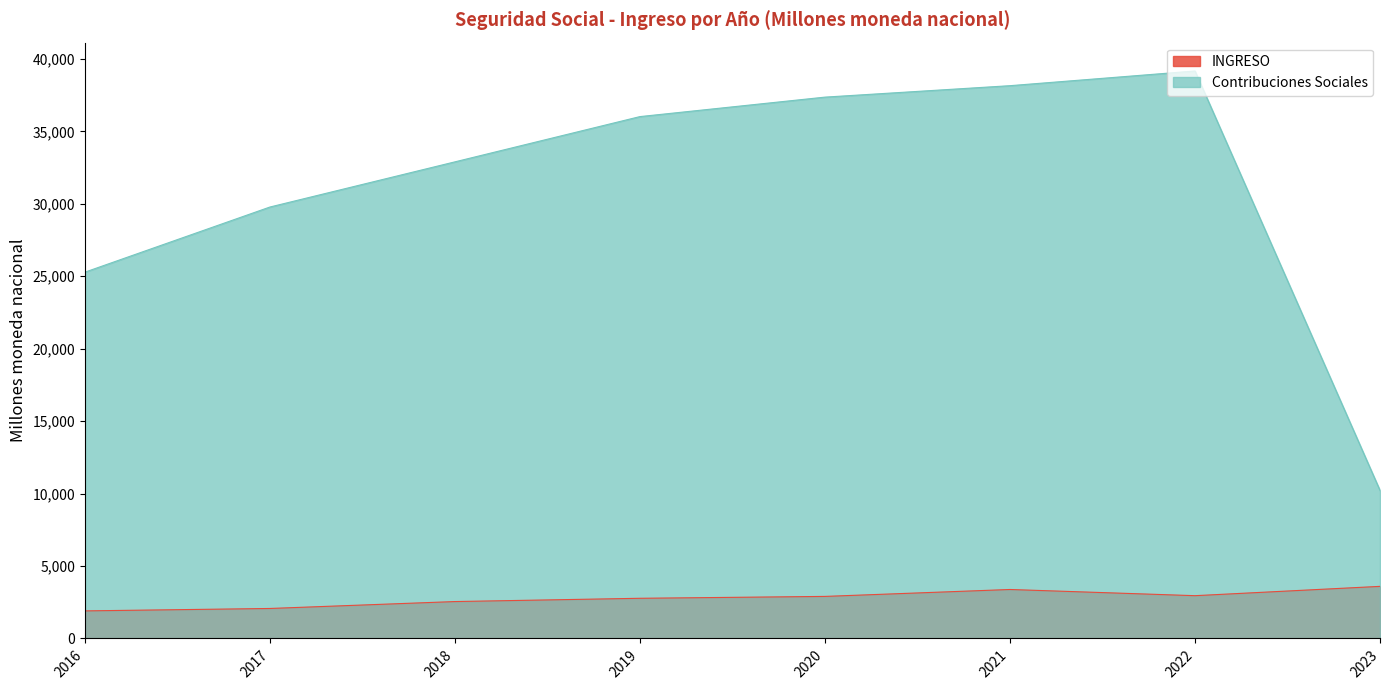

Is the value of INGRESO at 2023 greater than the value of Contribuciones Sociales at 2021?

No